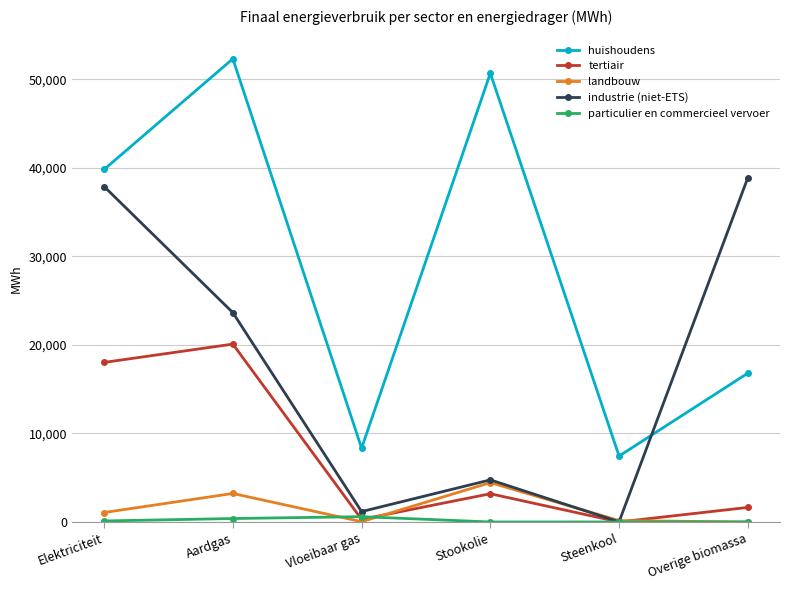

What is the highest value of the huishoudens series?

52314.3